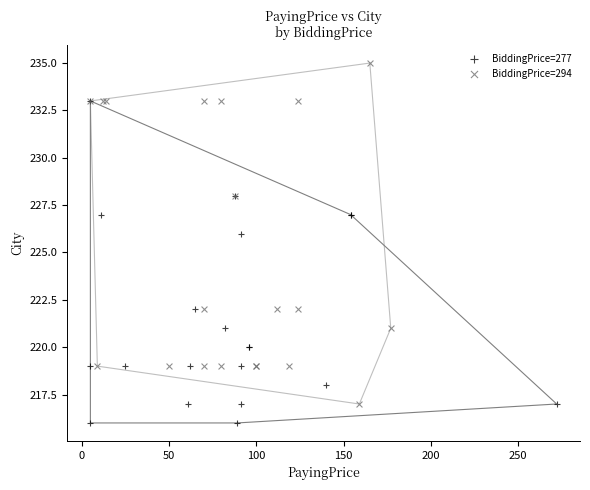

Which series reaches the minimum Y coordinate?

BiddingPrice=277